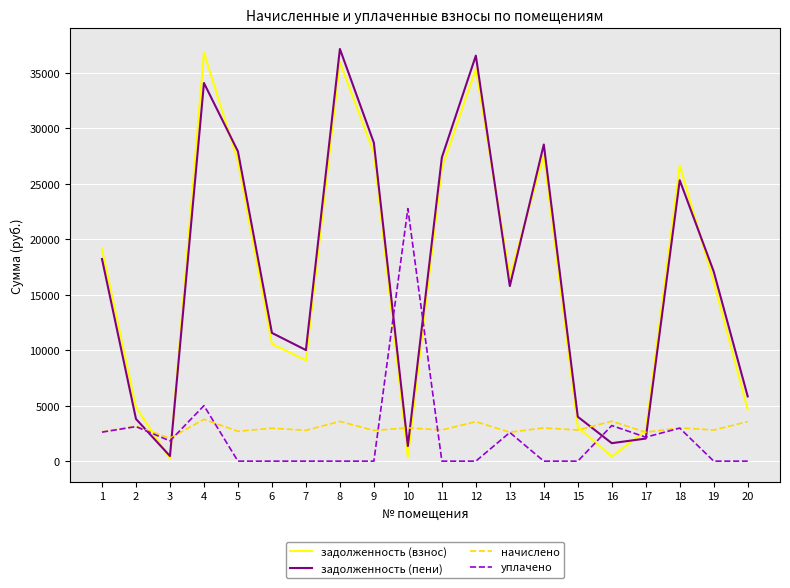

What is the difference between the second highest and minimum values in the задолженность (пени) series?

36076.6